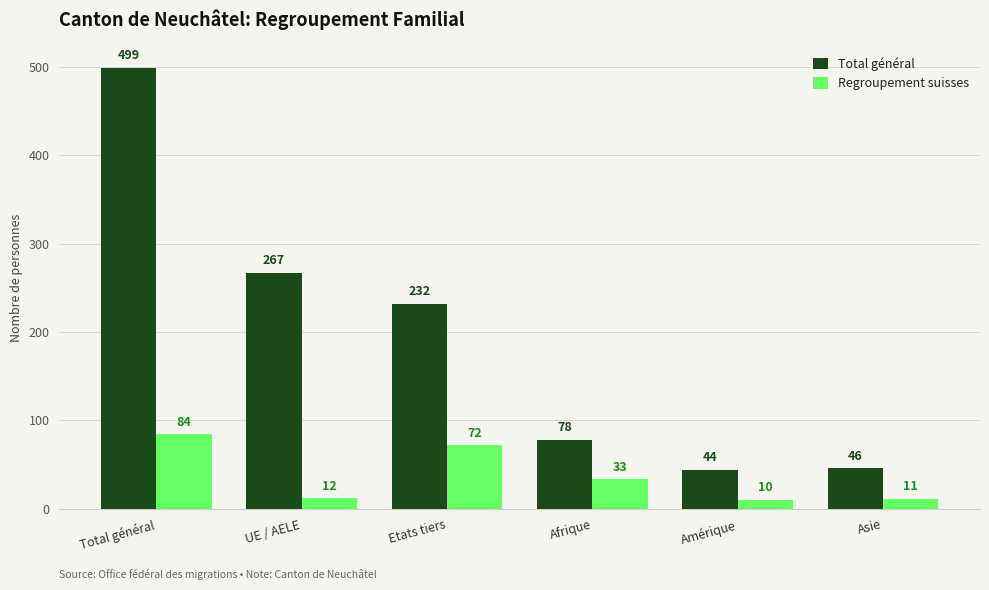

How many bars are there in total?

12